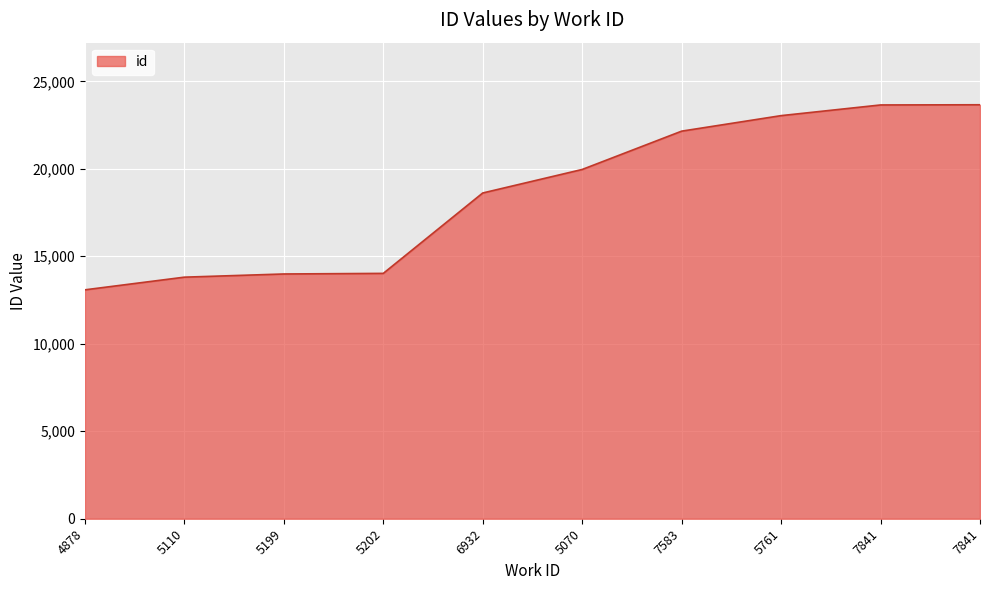

At which category does the chart reach its peak across all series?

7841